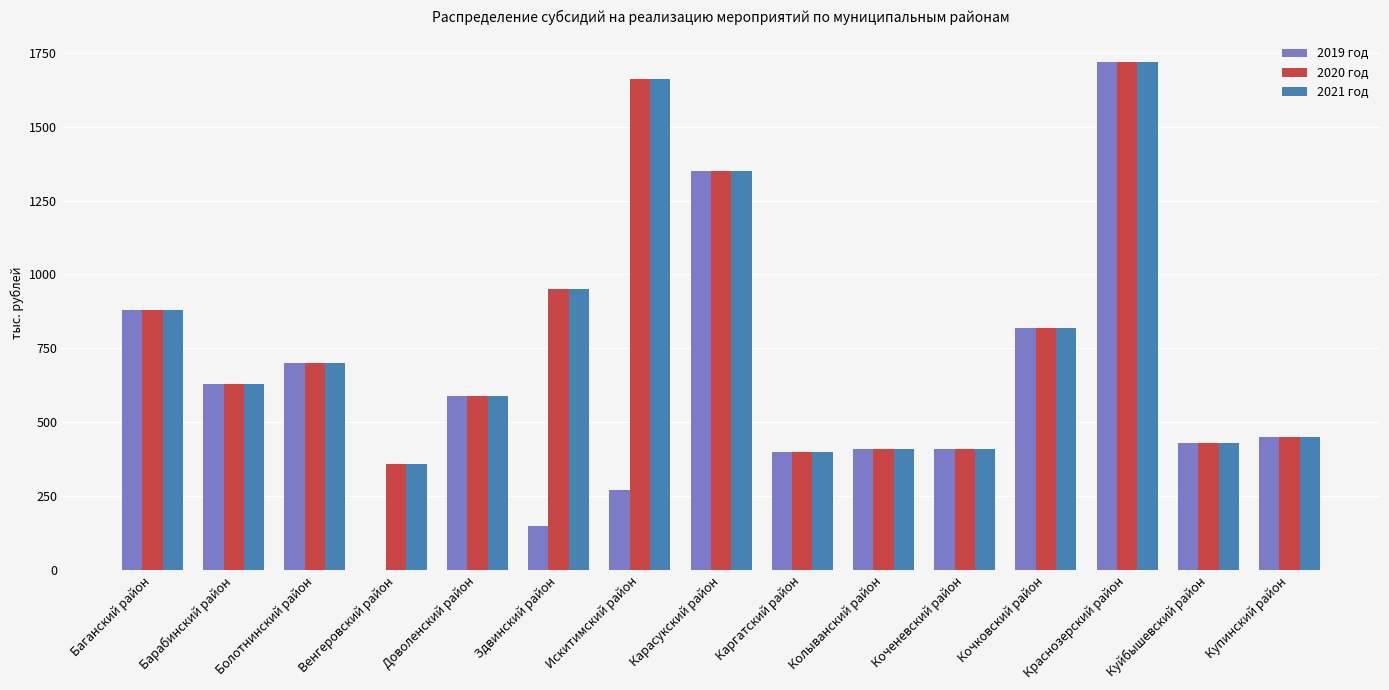

What is the sum of all 2020 год values?

11760